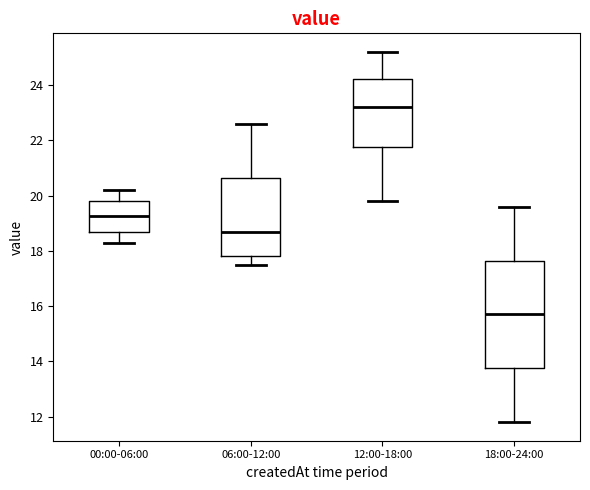

Comparing the boxes themselves (not the whiskers), which one is the tallest?

18:00-24:00